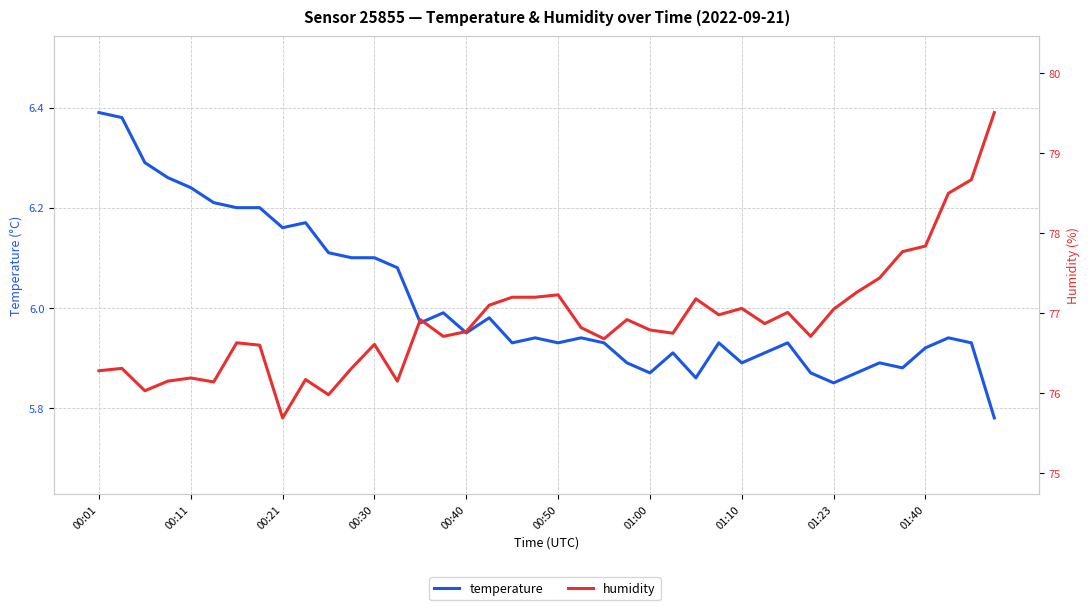

How many distinct data groups are displayed?

2